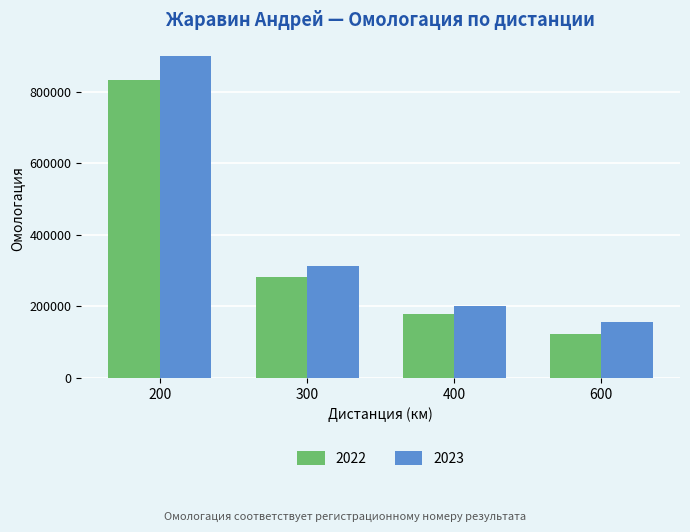

Reading left to right, extract all data points from this chart.

2022: 200=831299	300=282098	400=179694	600=122265
2023: 200=899825	300=313143	400=201763	600=157090